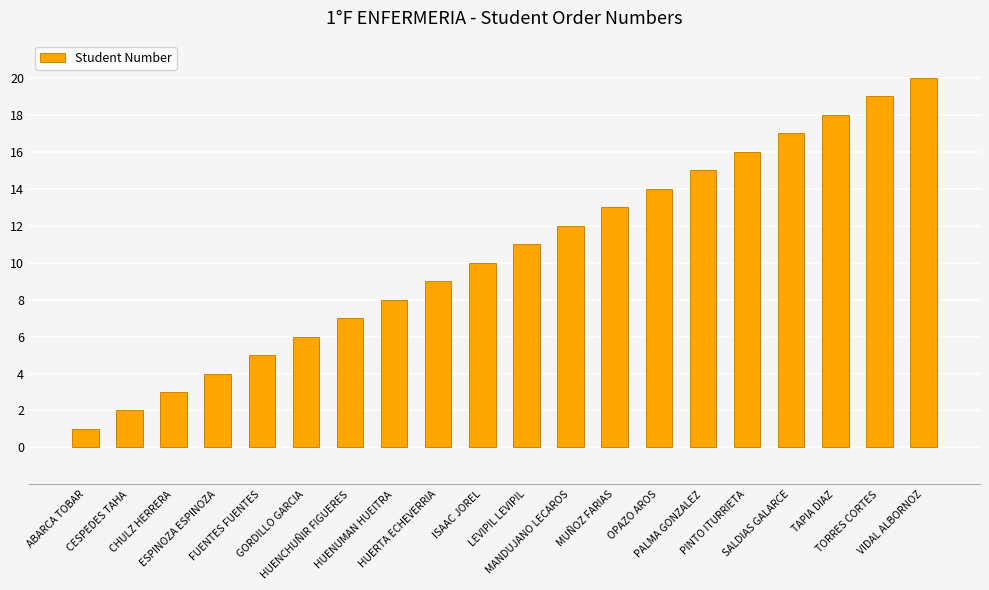

Reading left to right, extract all data points from this chart.

ABARCA TOBAR=1	CESPEDES TAHA=2	CHULZ HERRERA=3	ESPINOZA ESPINOZA=4	FUENTES FUENTES=5	GORDILLO GARCIA=6	HUENCHUÑIR FIGUERES=7	HUENUMAN HUEITRA=8	HUERTA ECHEVERRIA=9	ISAAC JOREL=10	LEVIPIL LEVIPIL=11	MANDUJANO LECAROS=12	MUÑOZ FARIAS=13	OPAZO AROS=14	PALMA GONZALEZ=15	PINTO ITURRIETA=16	SALDIAS GALARCE=17	TAPIA DIAZ=18	TORRES CORTES=19	VIDAL ALBORNOZ=20